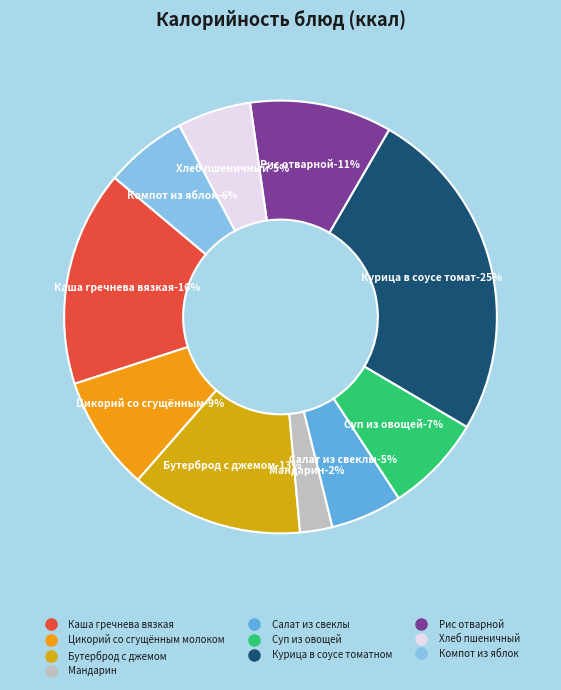

Between Цикорий со сгущённым молоком and Хлеб пшеничный, which is larger?

Цикорий со сгущённым молоком